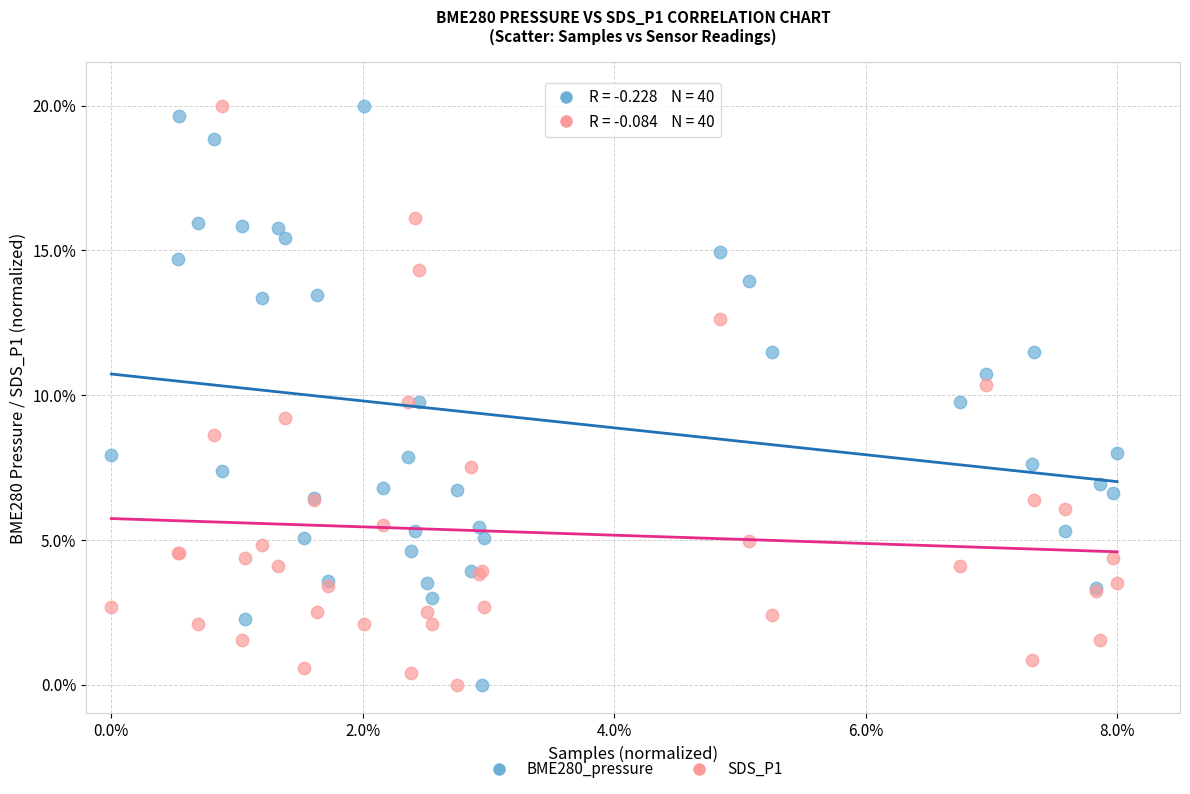

What is the X range (max minus min) for the scatter plot?

8.0